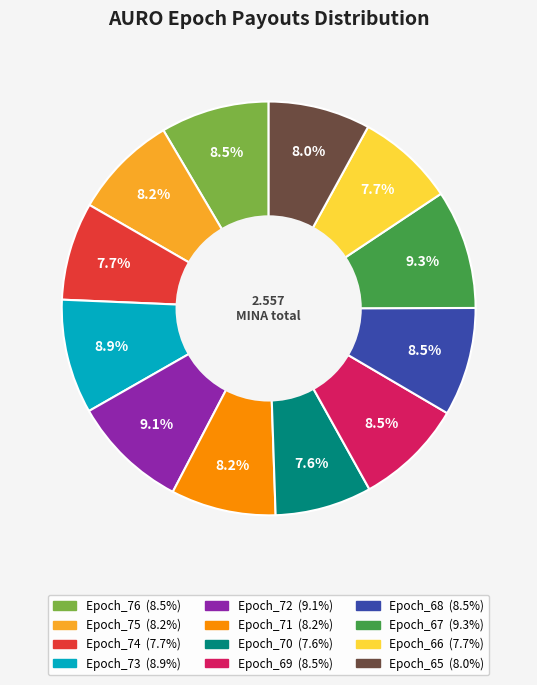

Count the number of slices in the pie.

12